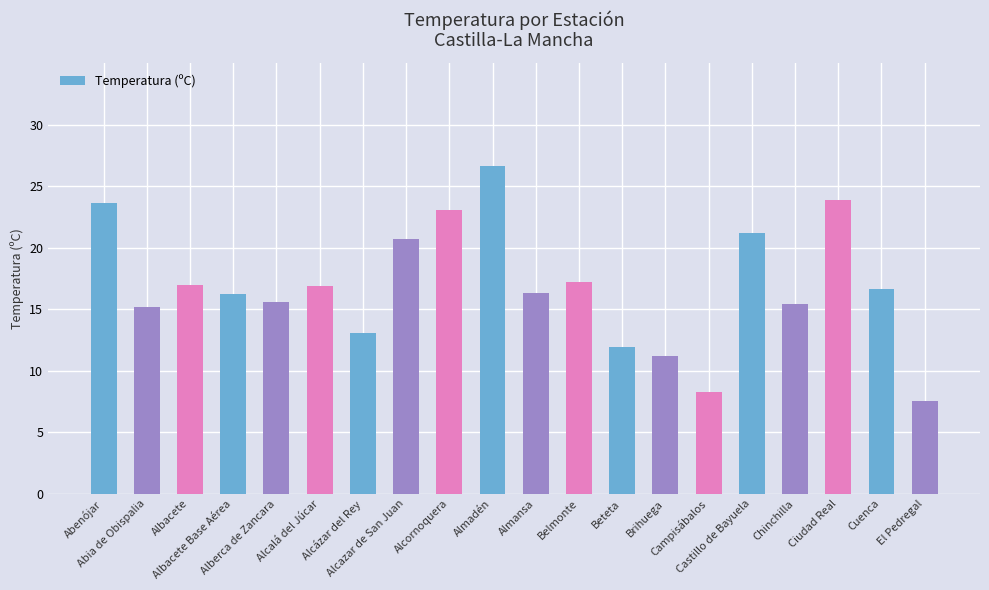

What is the value of the 18th bar from the left?

23.9